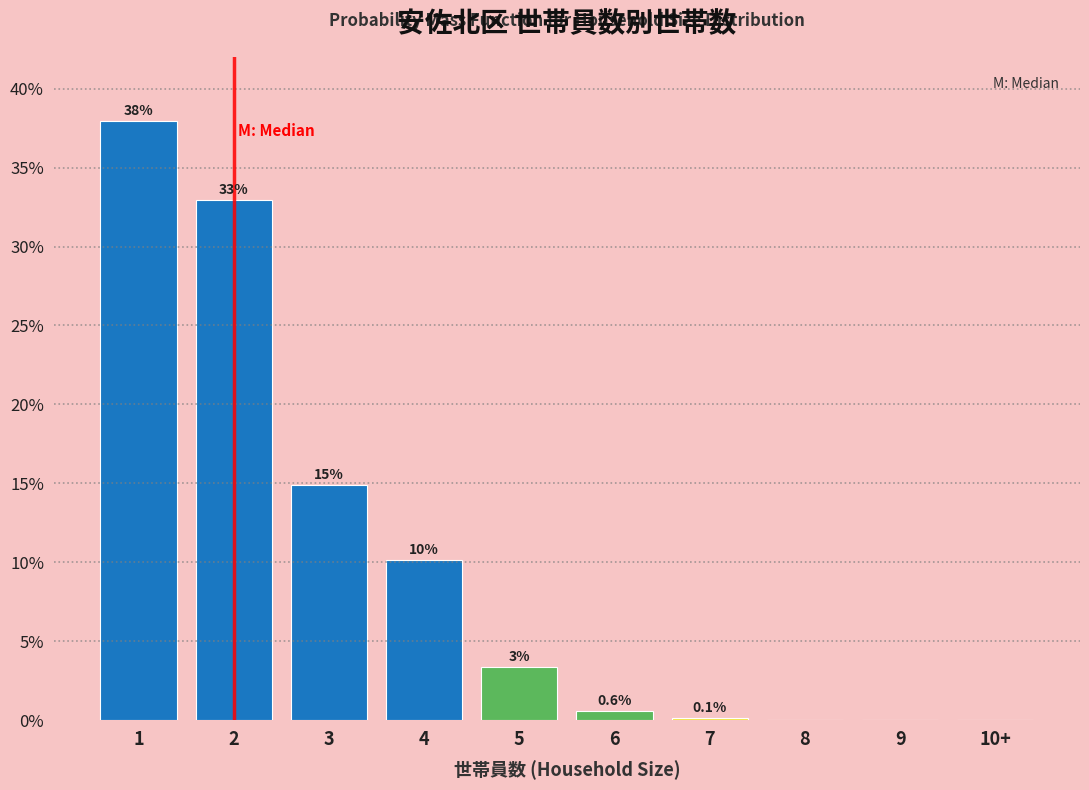

The value at 7 is 0.1. True or false?

True